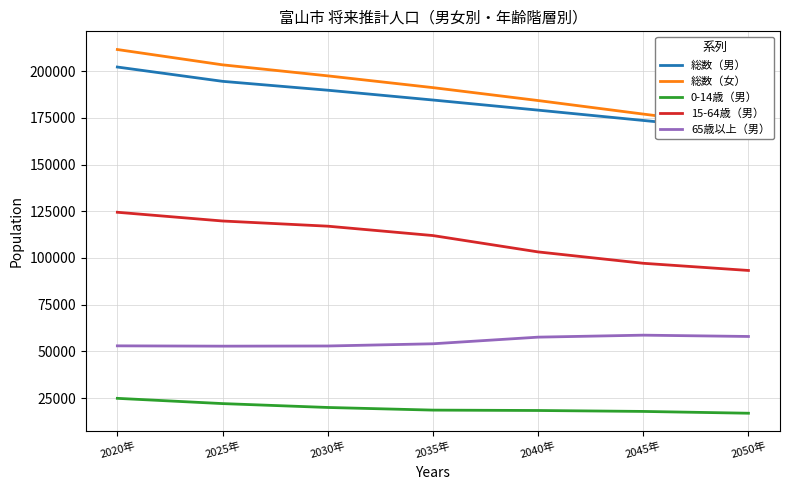

At how many categories does at least one series exceed 170405?

6